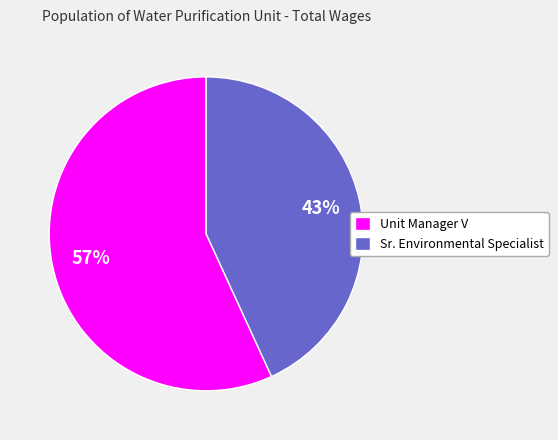

To the nearest percent, what is the difference between the largest and smallest slice percentages?

14%